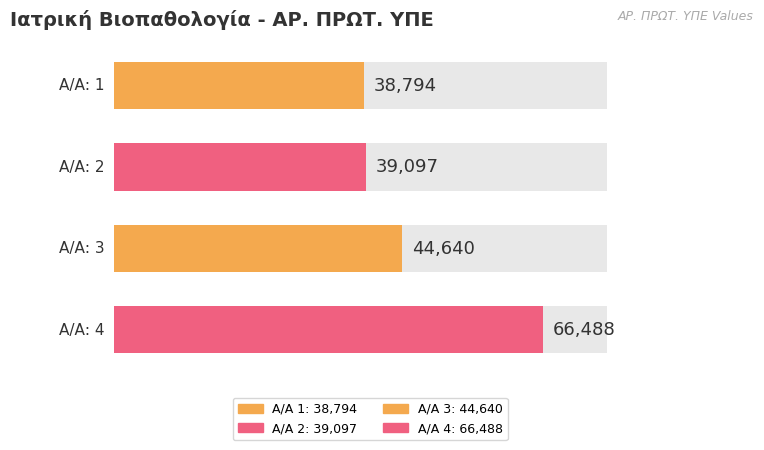

Are the bars horizontal?

Yes